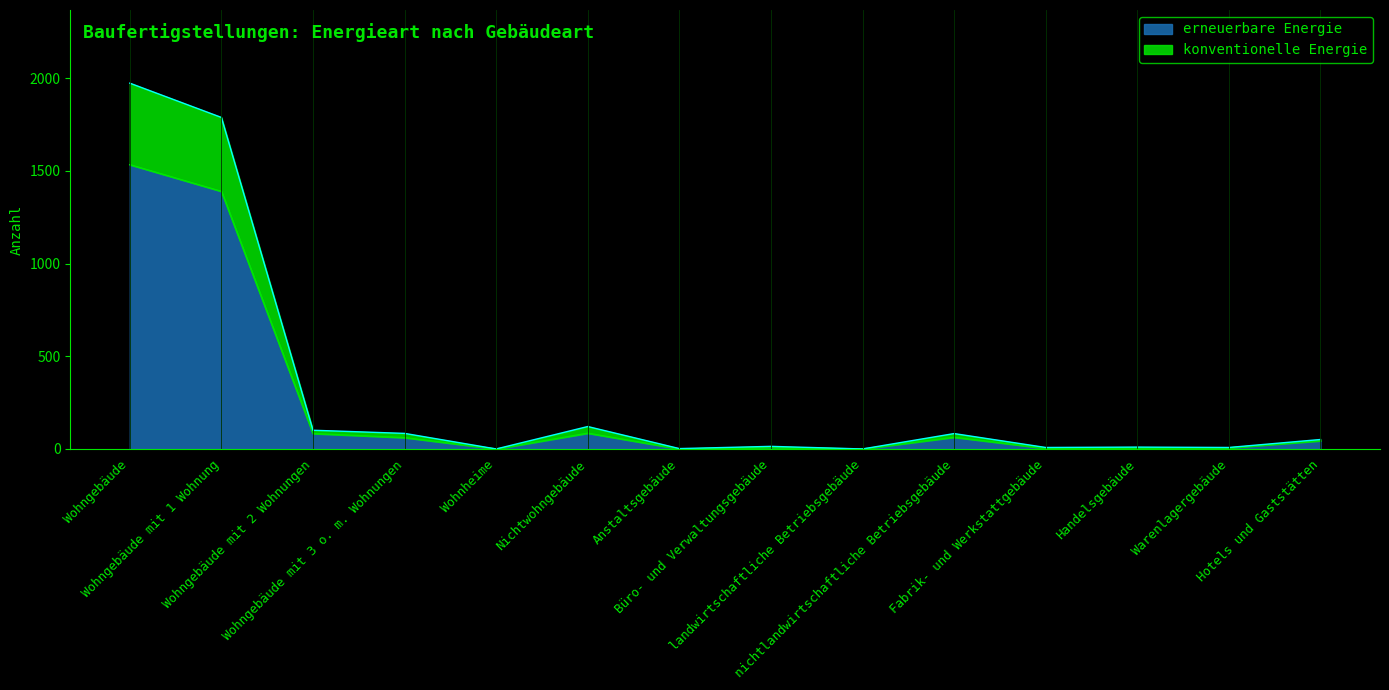

What position from the left is Wohngebäude?

1